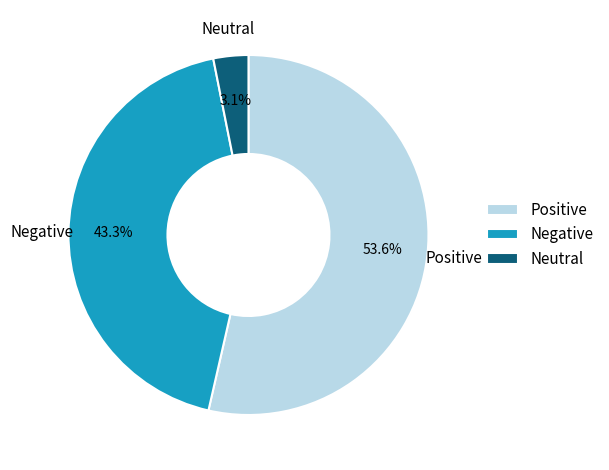

Is there a majority slice in this chart?

Yes